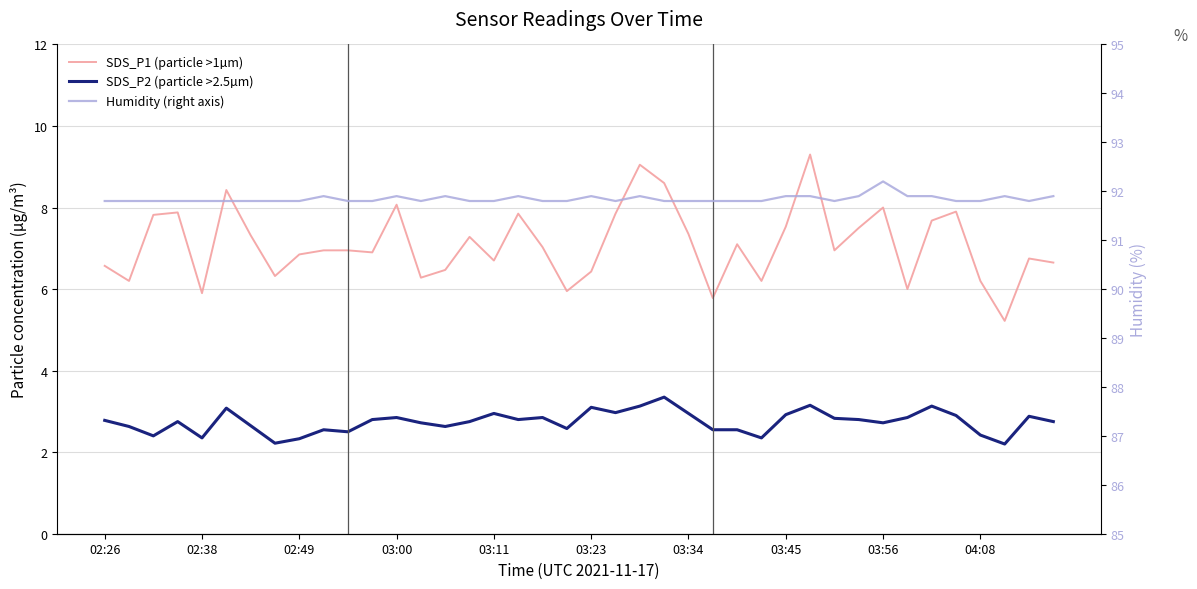

What is the difference between the maximum and second lowest values in the Humidity (right axis) series?

0.4